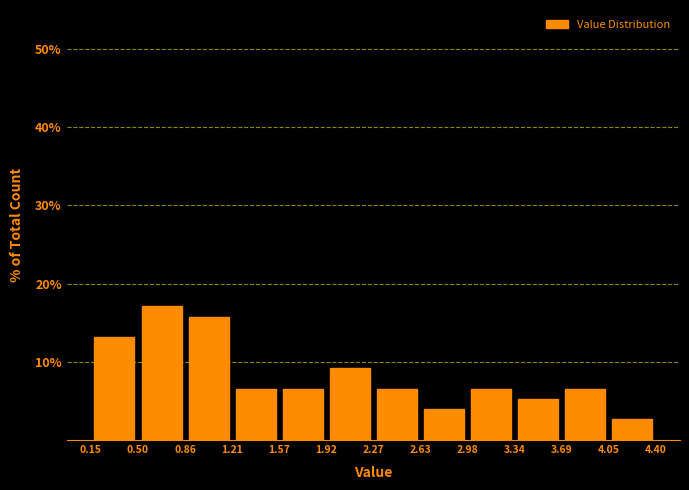

What is the height of the bar covering 0.86 to 1.21 on the x-axis? The values are not printed on the chart, so give them approximately, as read against the axis.

16